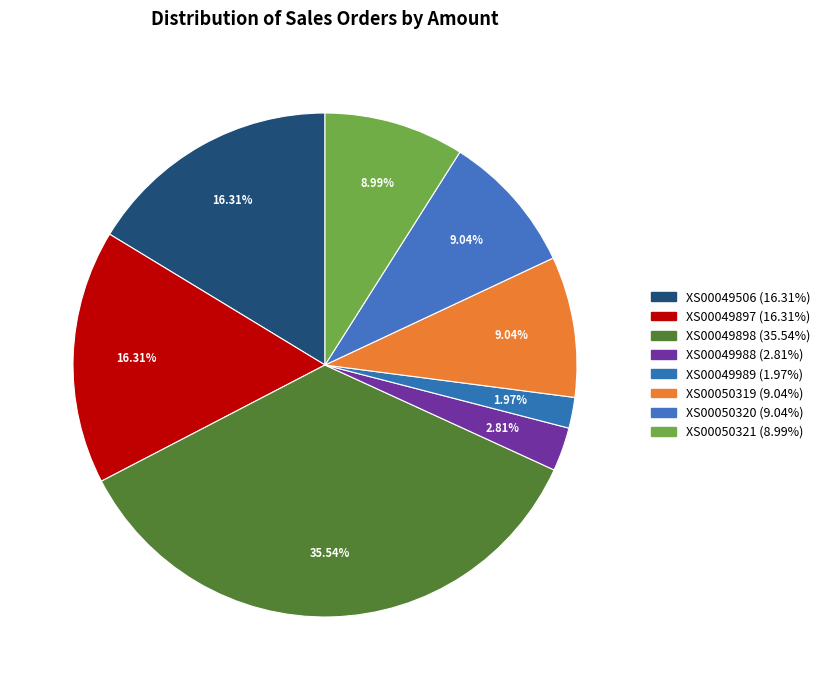

True or false: XS00050320 accounts for 20% of the total.

False